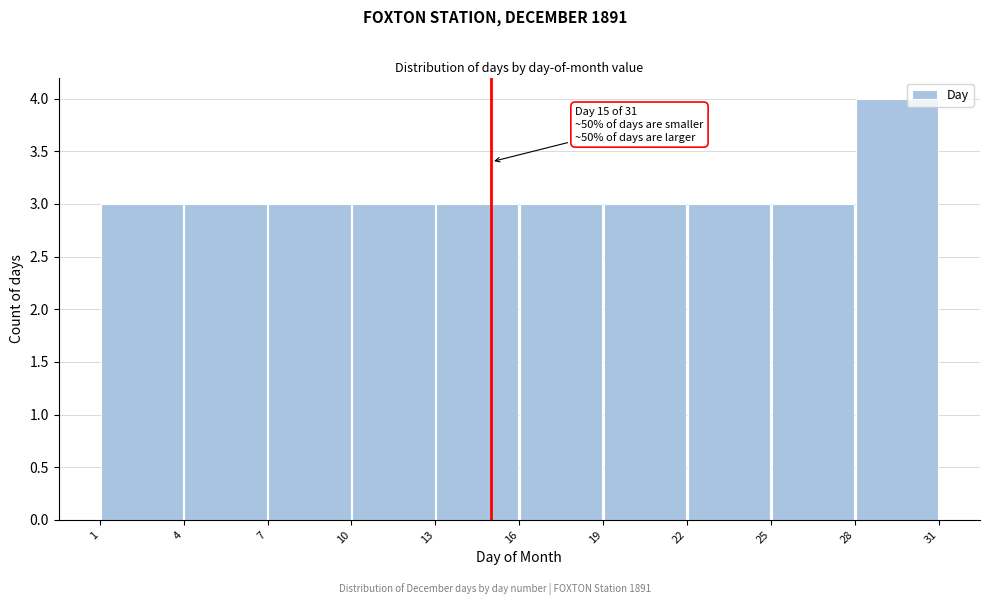

Which range on the x-axis has the tallest bar?

28 to 31